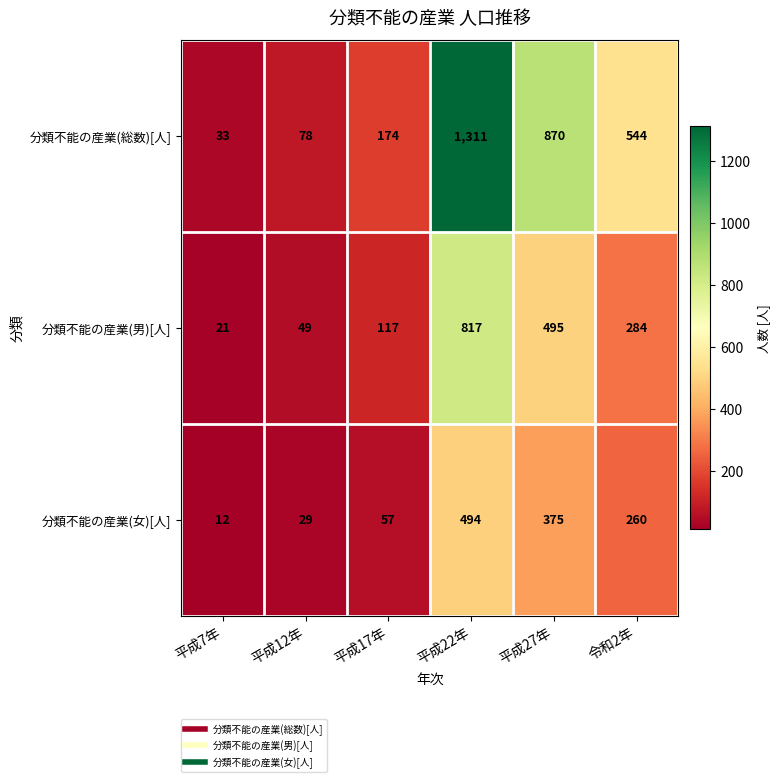

What value does the 分類不能の産業(男)[人] series have at 平成27年, to the nearest 10?

500